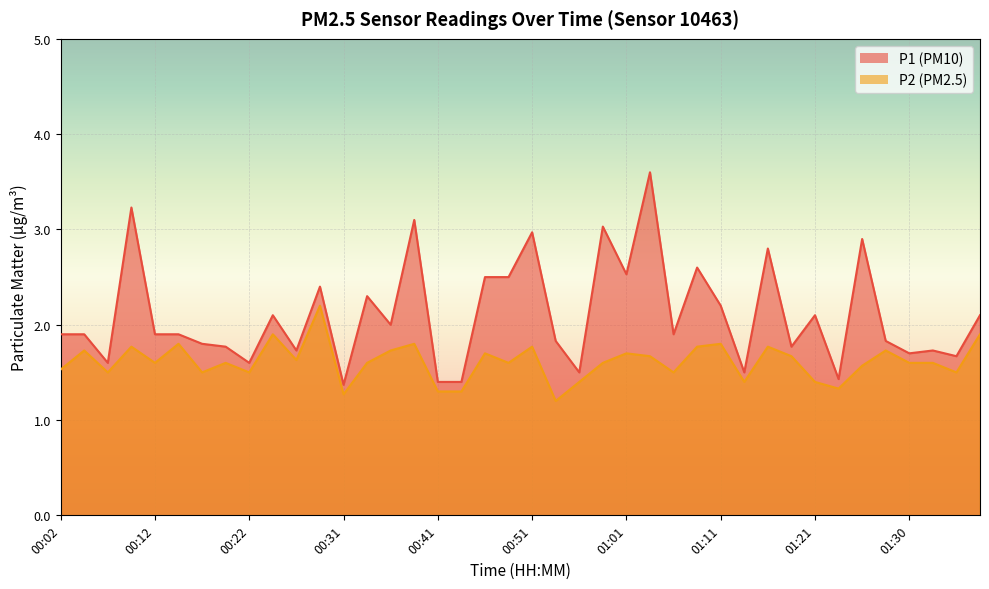

At how many categories does at least one series exceed 1?

40